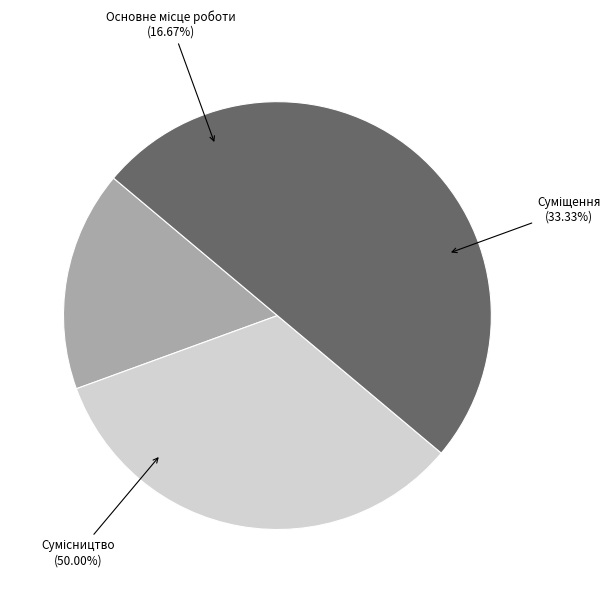

To the nearest percent, what portion does Суміщення represent?

33%